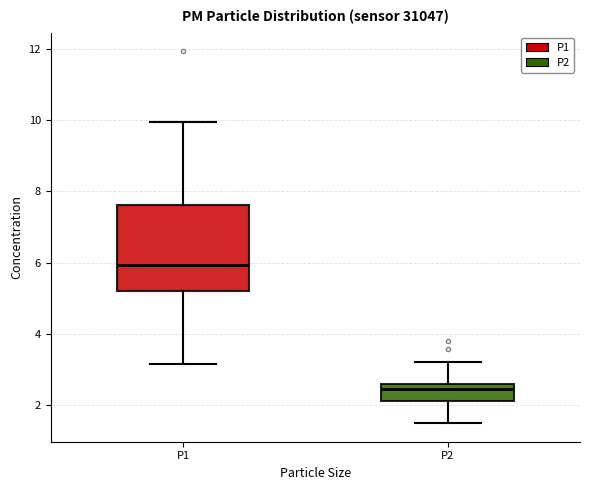

Comparing the boxes themselves (not the whiskers), which one is the tallest?

P1